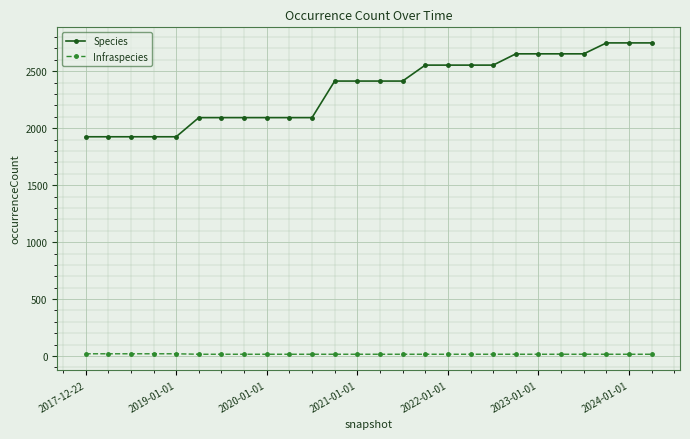

Which series has the widest spread of values?

Species